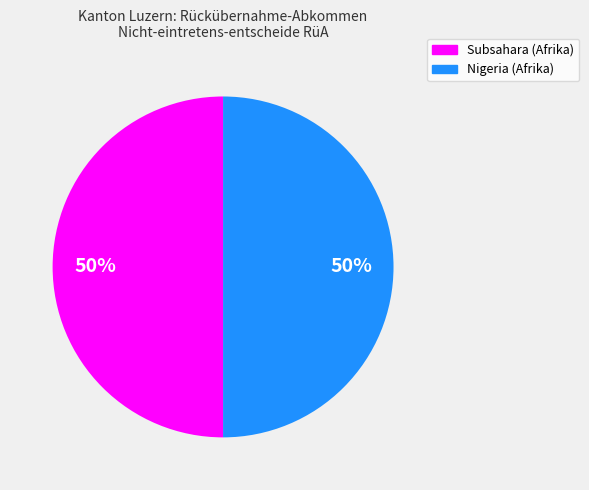

To the nearest percent, what is the average slice percentage?

50%